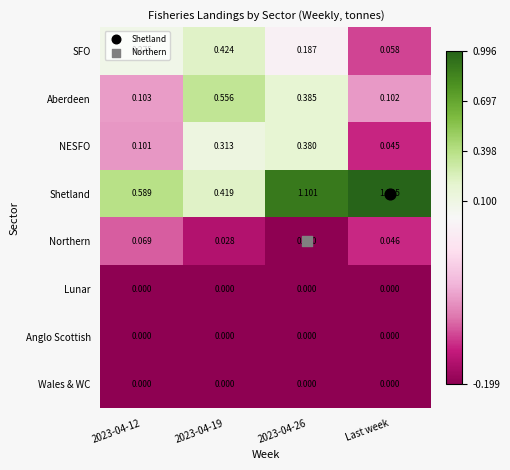

Which series has the largest total across all categories?

Shetland